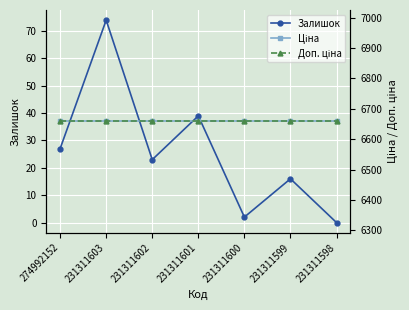

True or false: Ціна and Доп. ціна cross at least once.

False